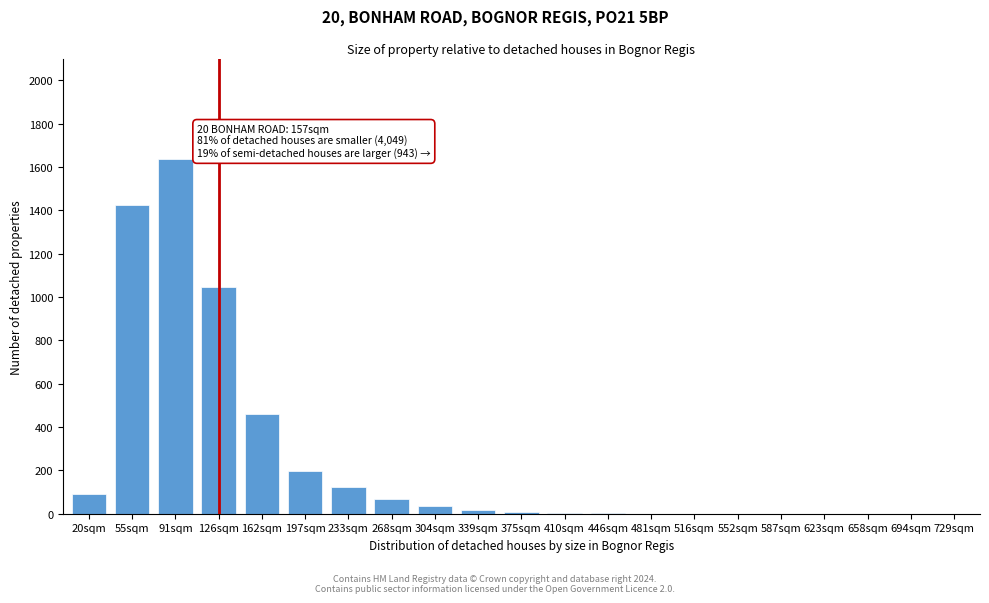

The value at 162sqm is 209. True or false?

False